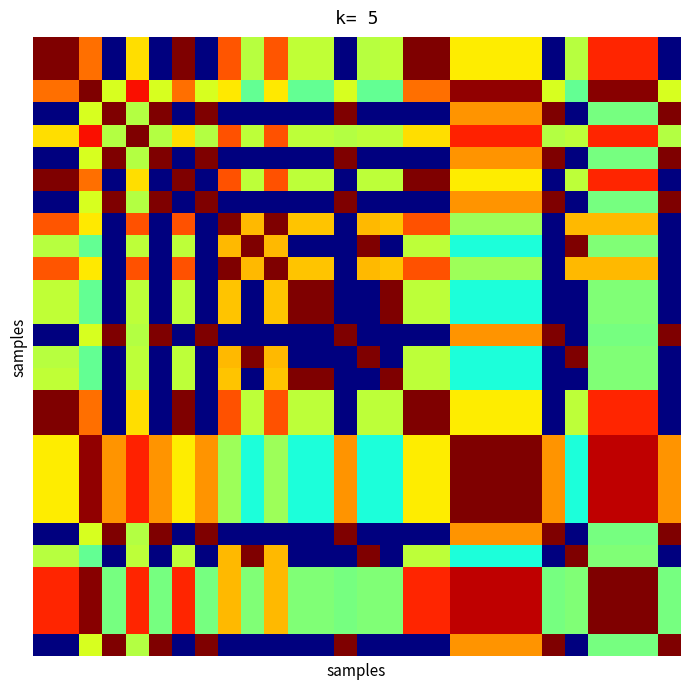

What is the maximum value shown in the chart?

1.0